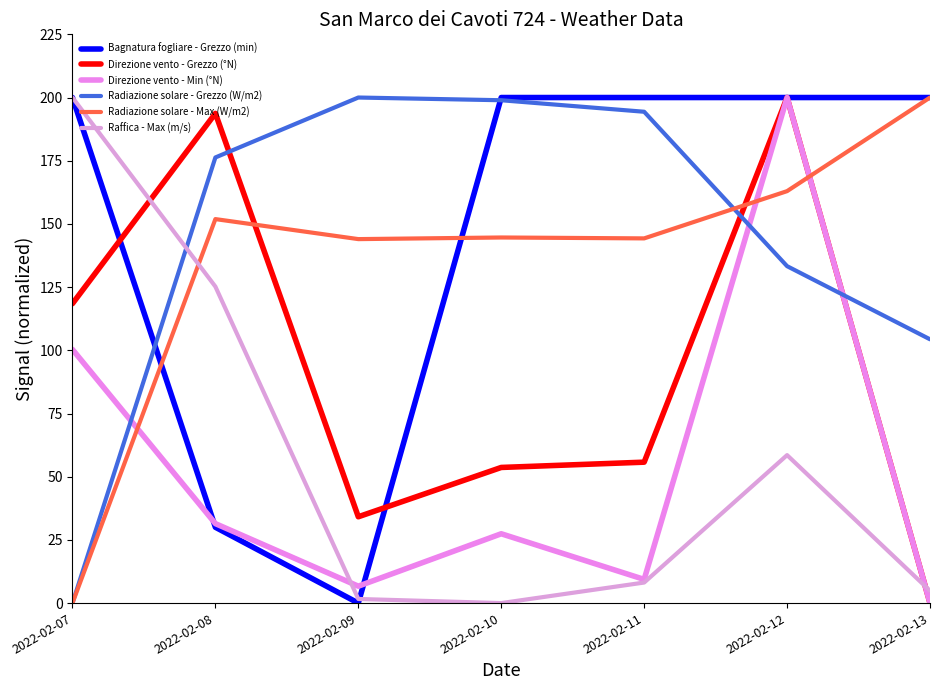

Is it true that Bagnatura fogliare - Grezzo (min) equals 265.8 at 2022-02-12?

False